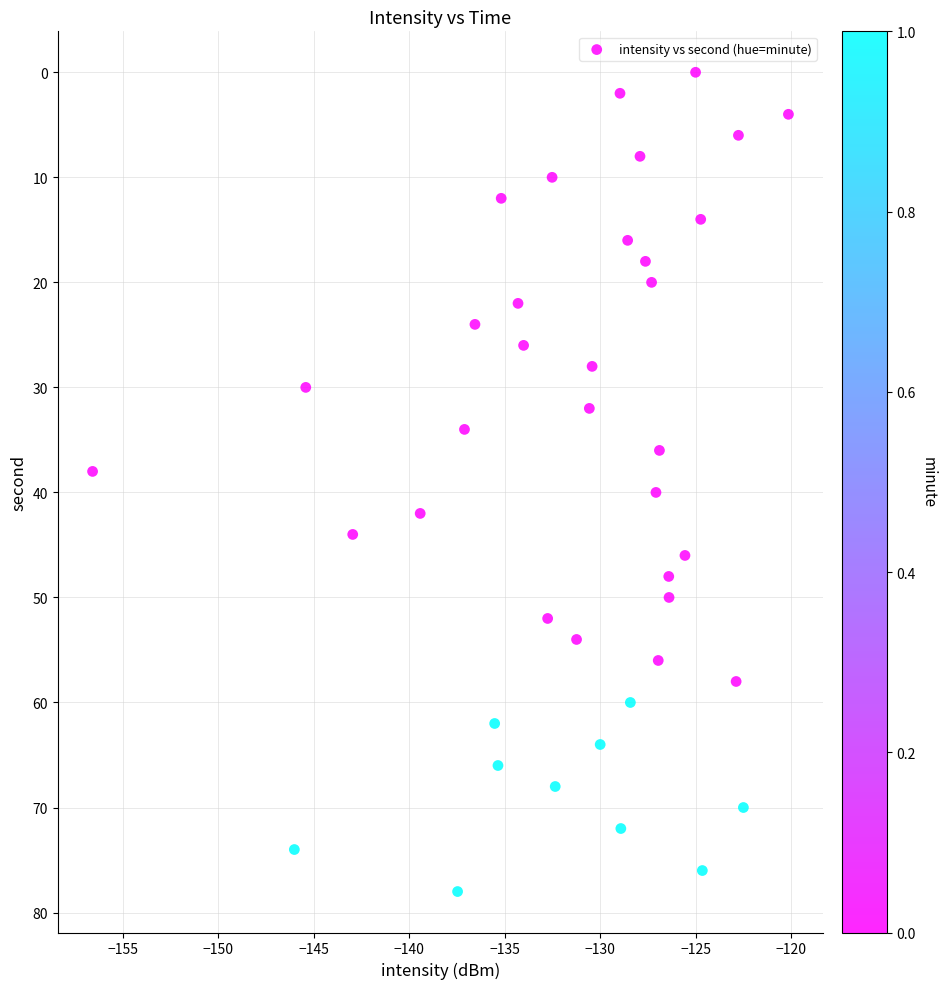

What is the range of Y values (max minus min)?

78